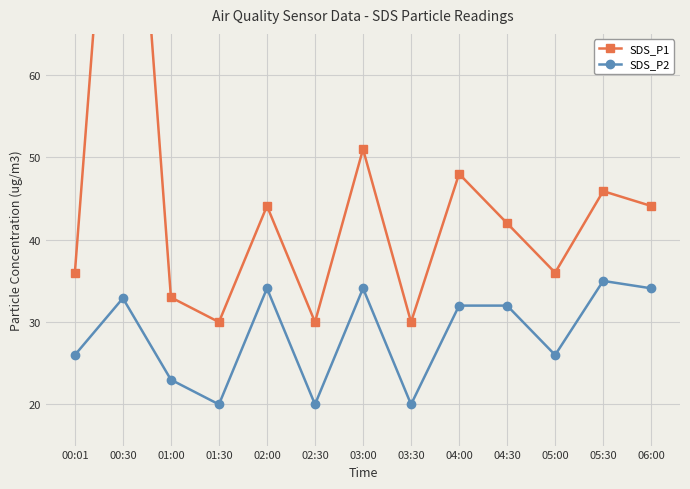

Which has a higher value, 04:30 or 01:00?

04:30